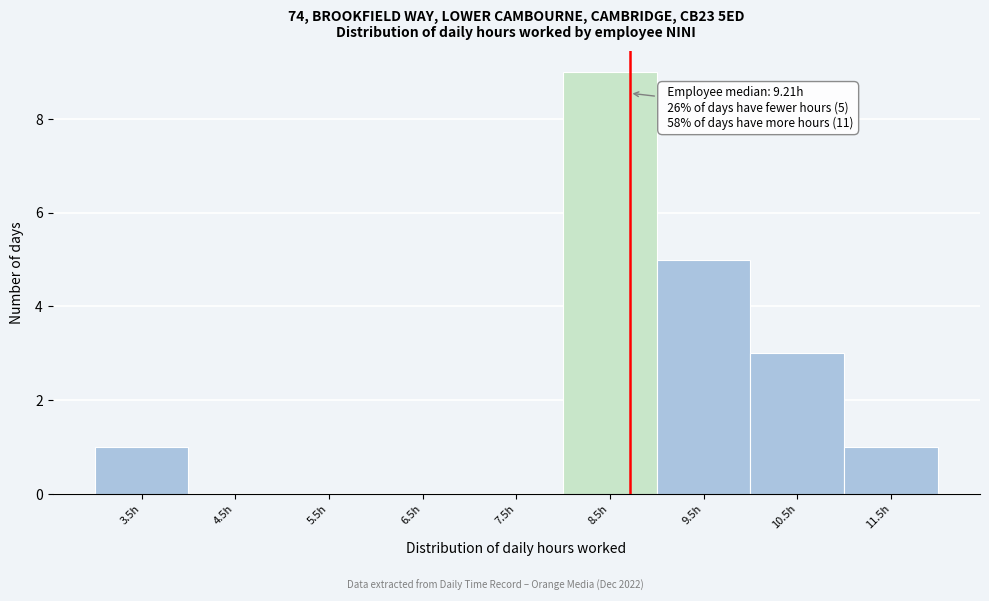

Reading right to left, list all the values displayed in this chart.

11.5h=1	10.5h=3	9.5h=5	8.5h=9	7.5h=0	6.5h=0	5.5h=0	4.5h=0	3.5h=1